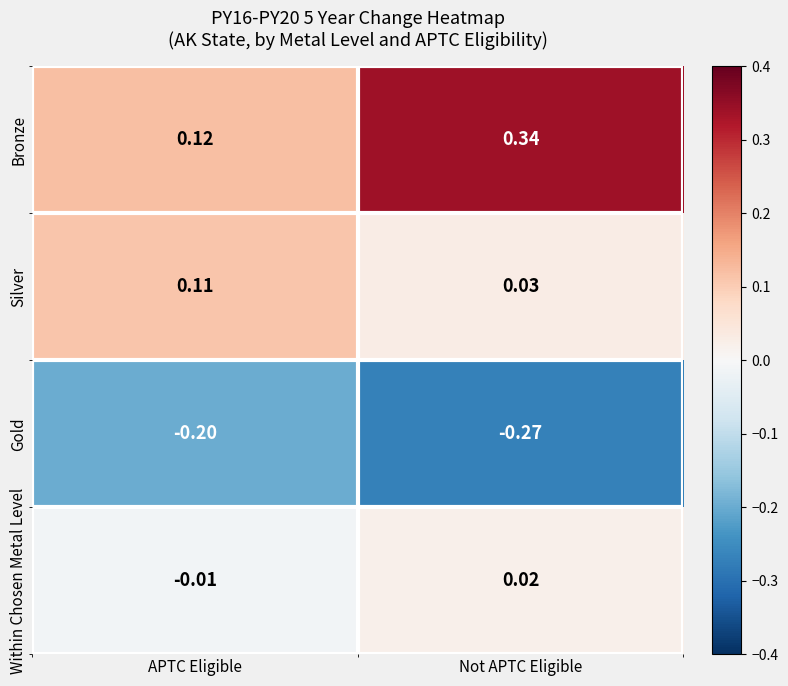

Between APTC Eligible and Not APTC Eligible, which series saw the biggest shift?

Bronze